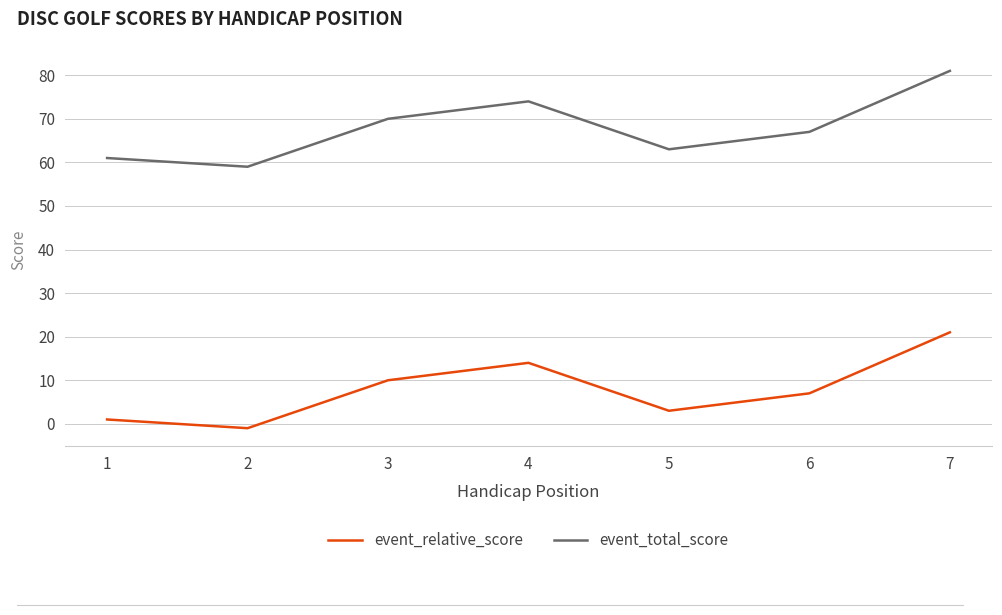

Where does the event_relative_score series first go above 7?

3